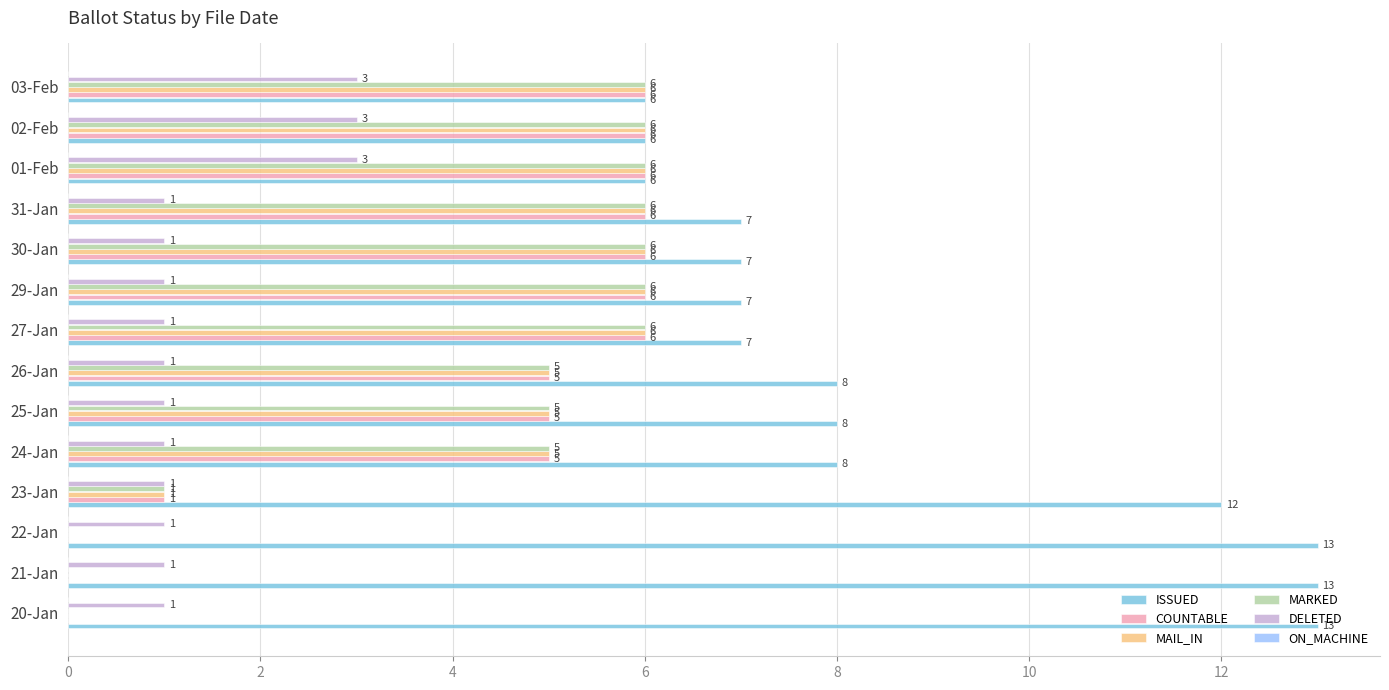

Is the value of MARKED at 25-Jan greater than the value of DELETED at 24-Jan?

Yes